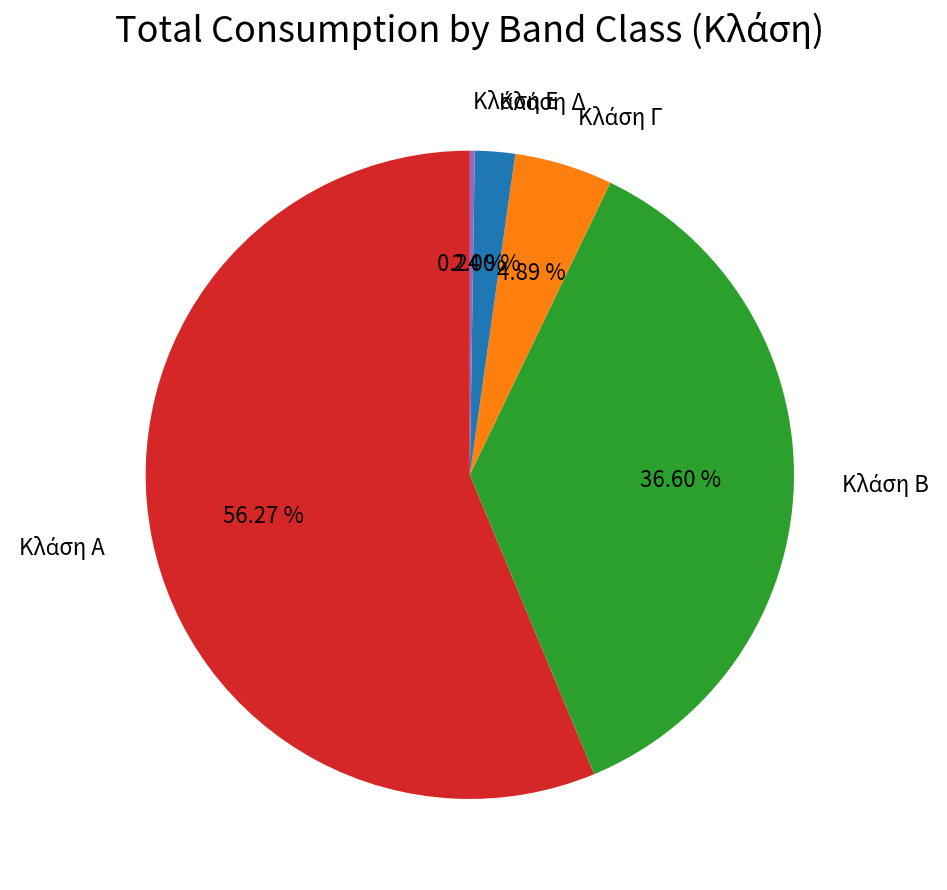

Does any single category account for the majority?

Yes